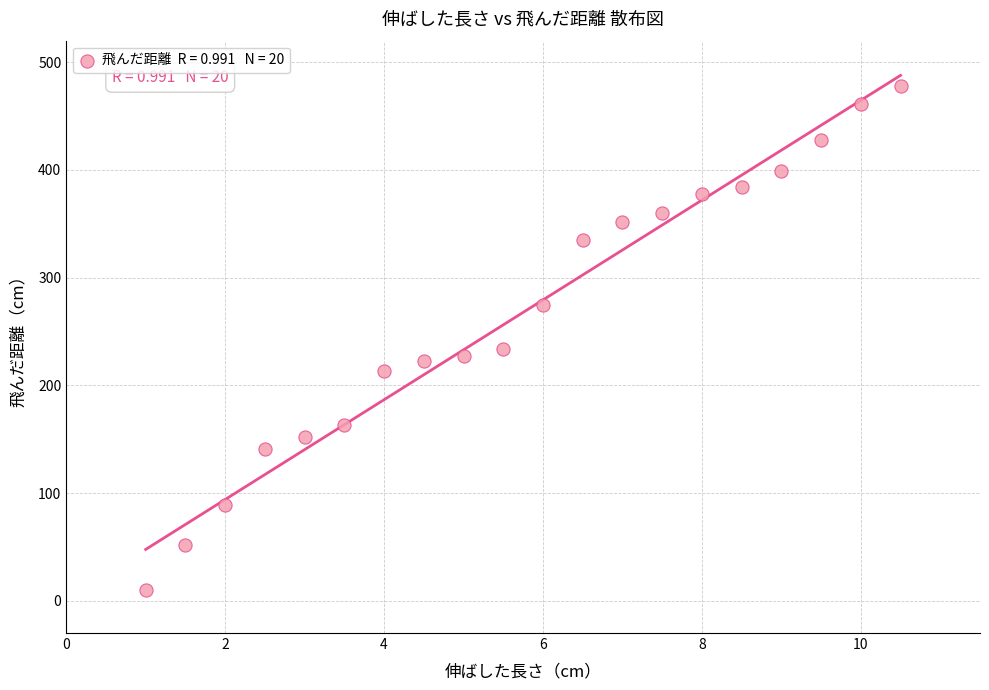

What is the range of Y values (max minus min)?

468